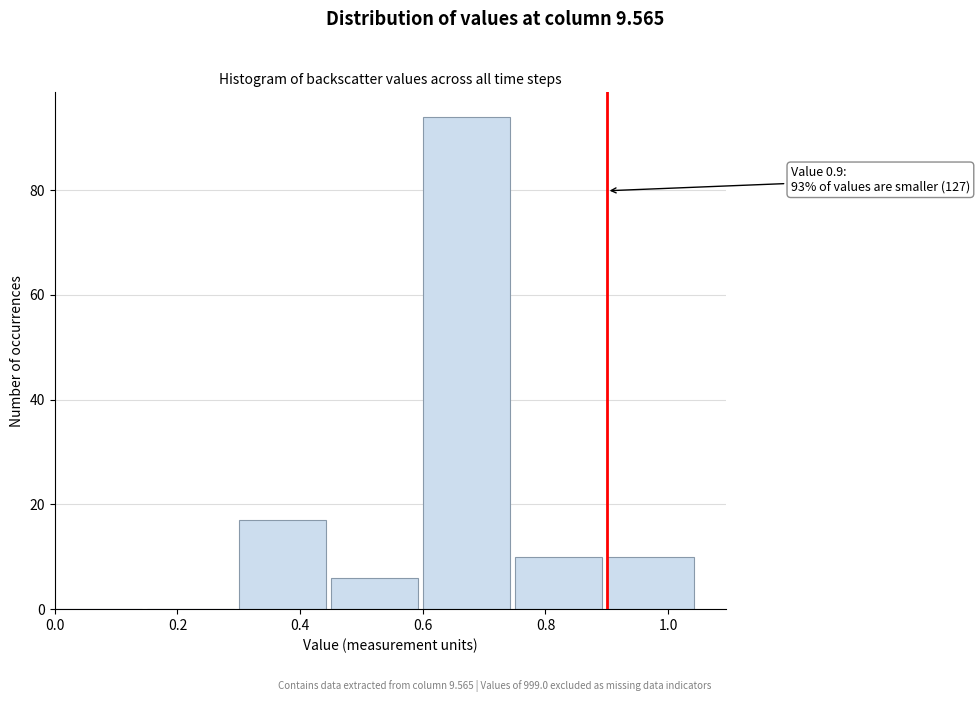

Over which range of the x-axis is the bar tallest?

0.60 to 0.75